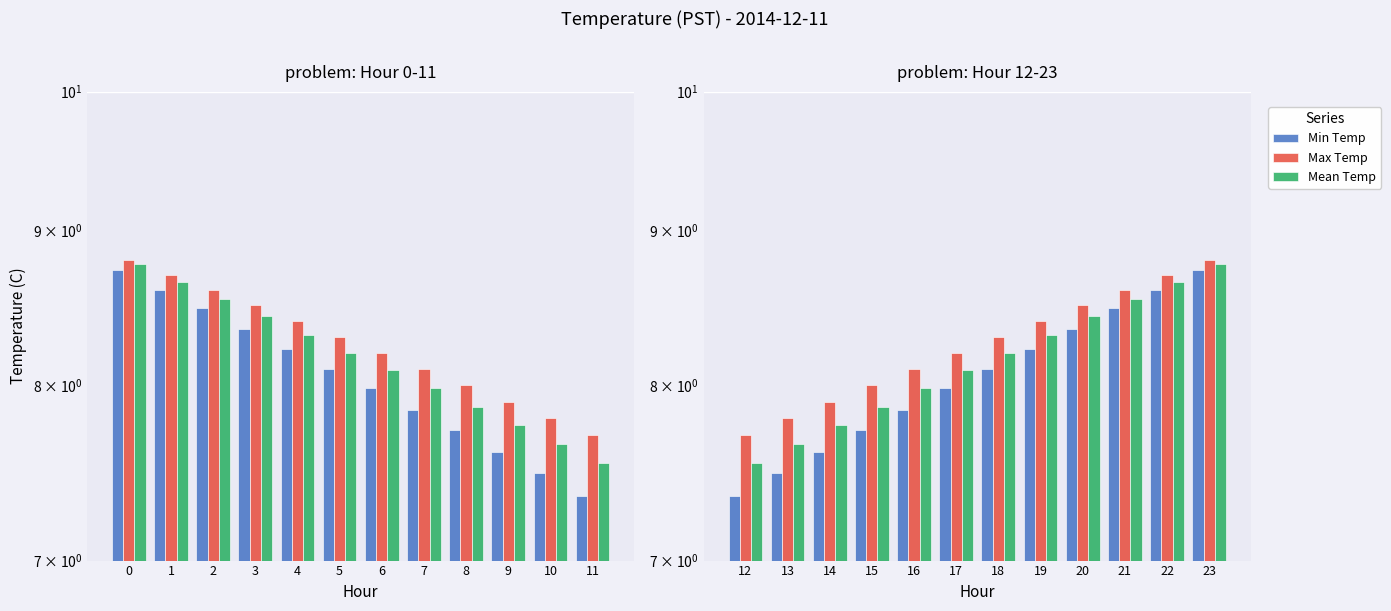

Does the chart contain any negative values?

No